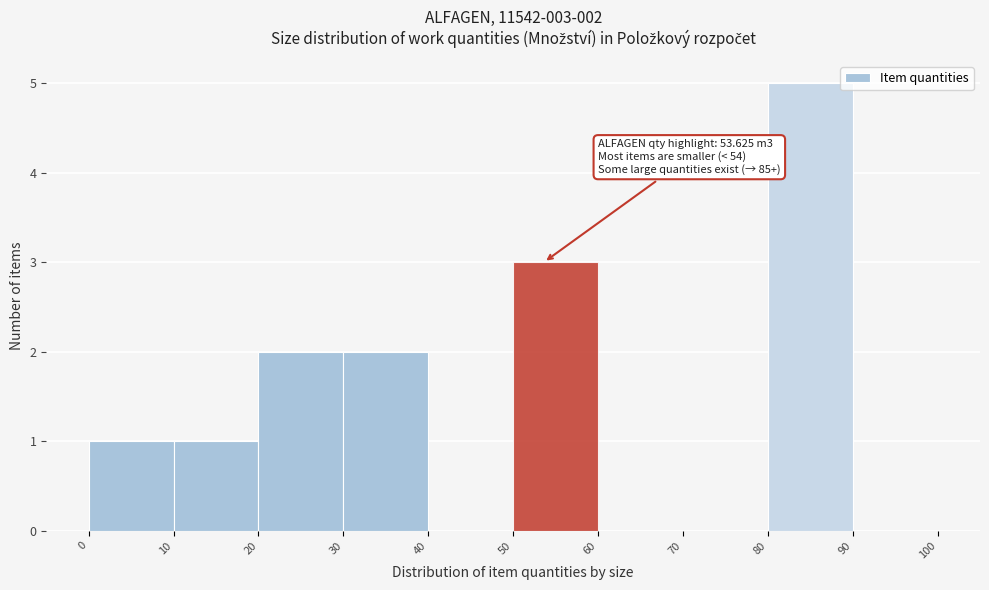

Which range on the x-axis has the tallest bar?

80 to 90